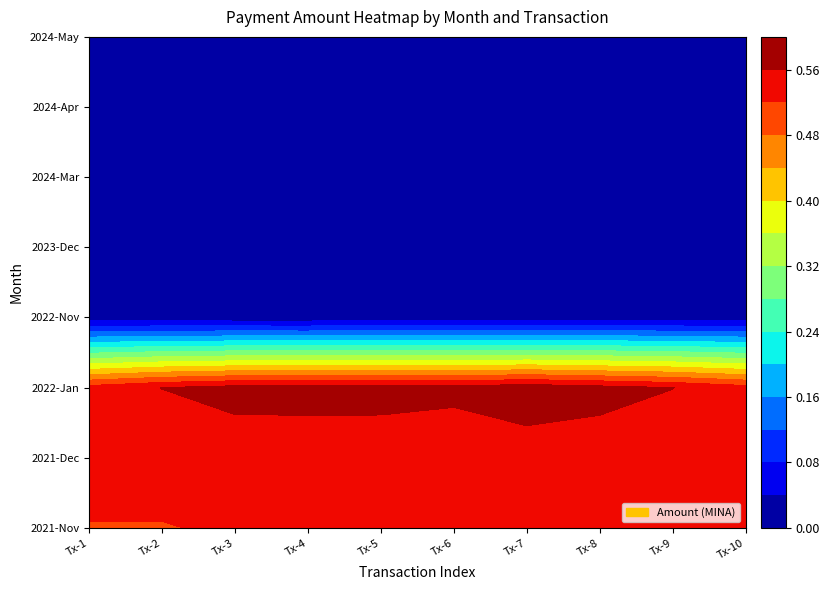

Reading left to right, transcribe all the data shown in this chart.

2021-Nov: 0.5	0.5	0.5	0.5	0.5	0.5	0.5	0.5	0.5	0.5
2021-Dec: 0.5	0.5	0.5	0.5	0.5	0.5	0.5	0.5	0.5	0.5
2022-Jan: 0.5	0.6	0.6	0.6	0.6	0.6	0.6	0.6	0.6	0.5
2022-Nov: 0.0	0.0	0.0	0.0	0.0	0.0	0.0	0.0	0.0	0.0
2023-Dec: 0.0	0.0	0.0	0.0	0.0	0.0	0.0	0.0	0.0	0.0
2024-Mar: 0.0	0.0	0.0	0.0	0.0	0.0	0.0	0.0	0.0	0.0
2024-Apr: 0.0	0.0	0.0	0.0	0.0	0.0	0.0	0.0	0.0	0.0
2024-May: 0.0	0.0	0.0	0.0	0.0	0.0	0.0	0.0	0.0	0.0